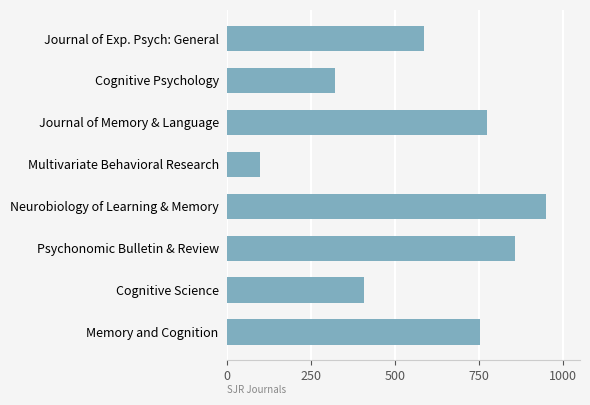

Where is the data nearest to the value 524?

Journal of Exp. Psych: General